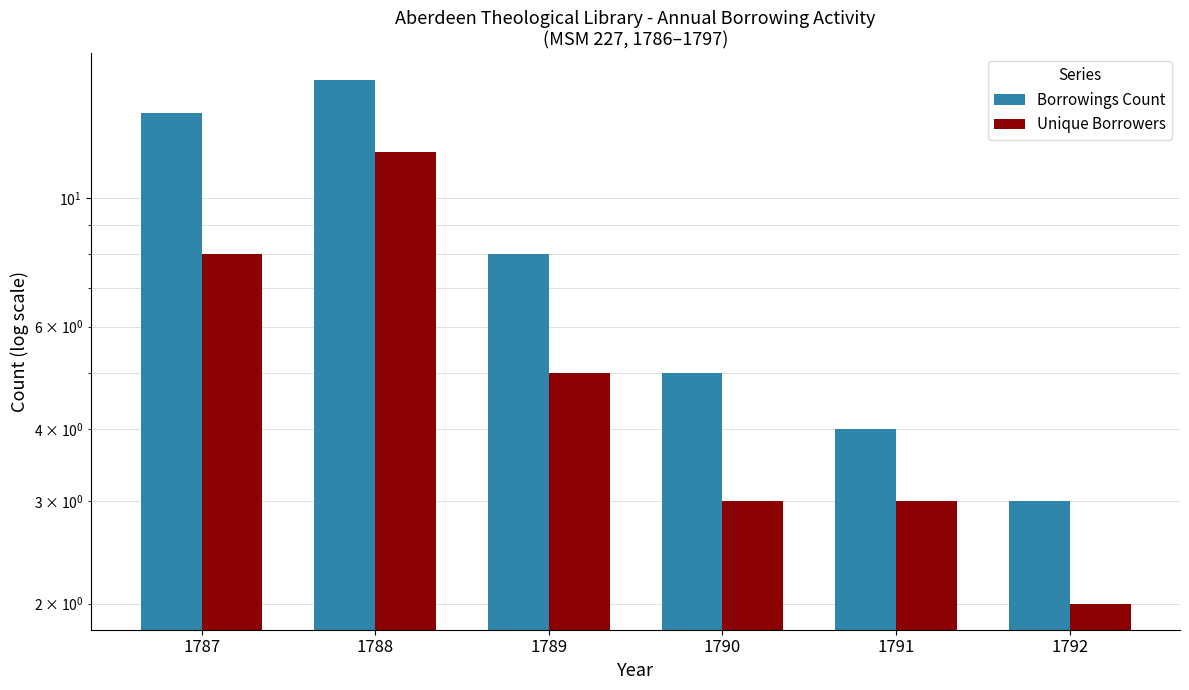

What is the value of the Unique Borrowers bar at the 5th from the left?

3